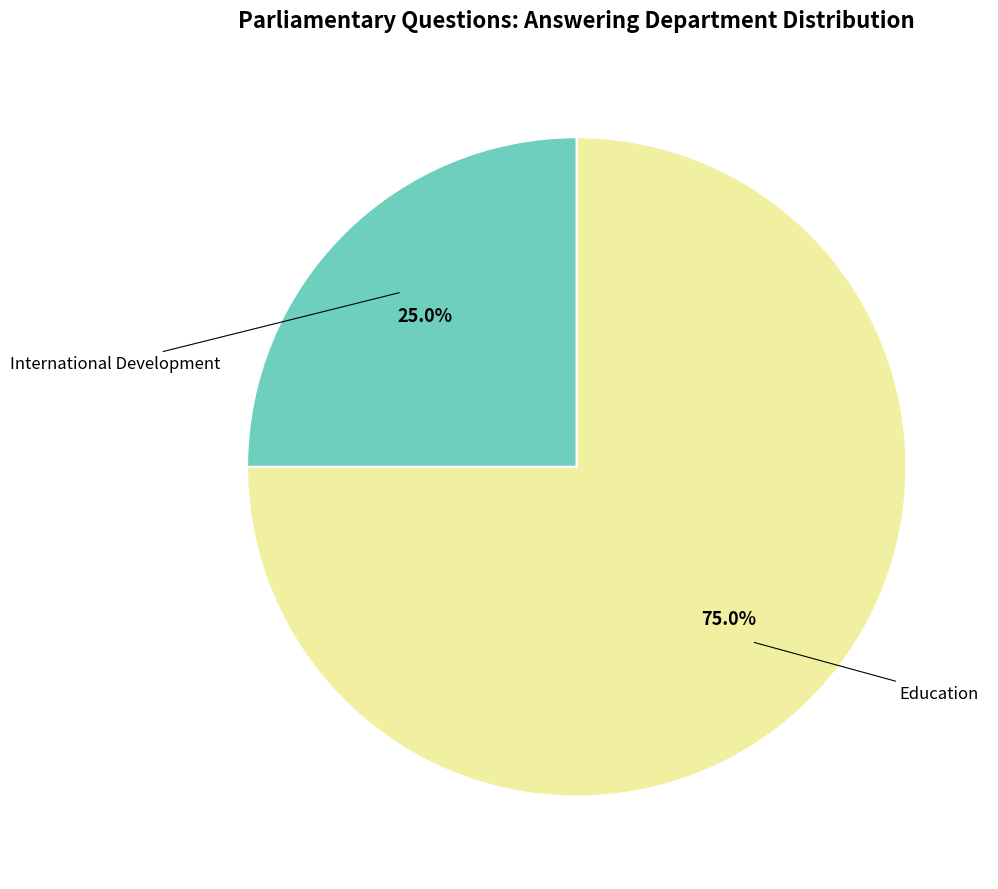

Is there a majority slice in this chart?

Yes